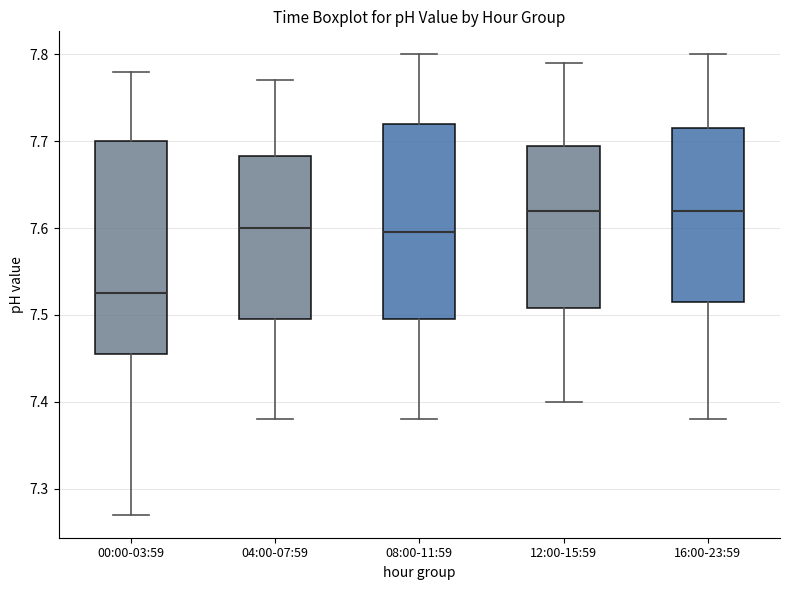

Comparing the boxes themselves (not the whiskers), which one is the tallest?

00:00-03:59